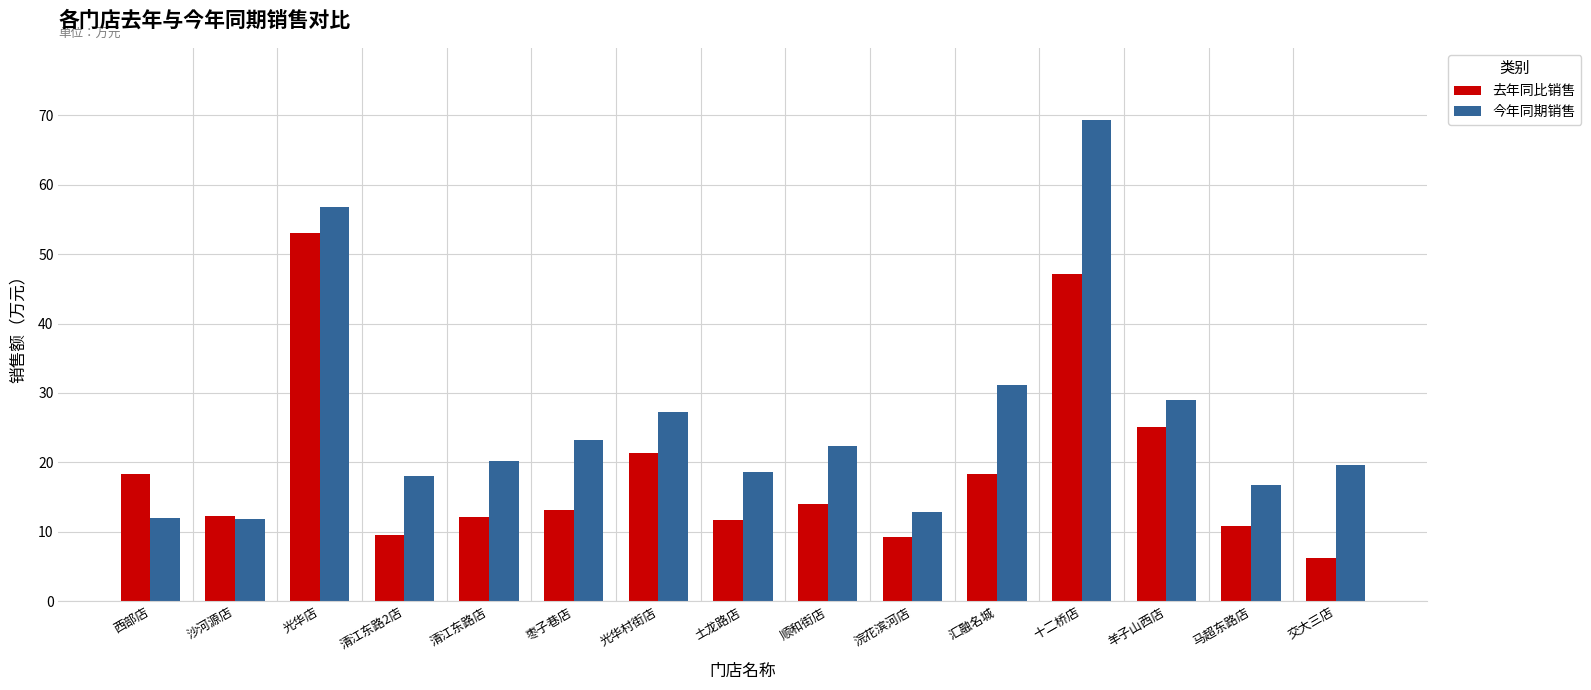

How many values in the 今年同期销售 series exceed 20?

8